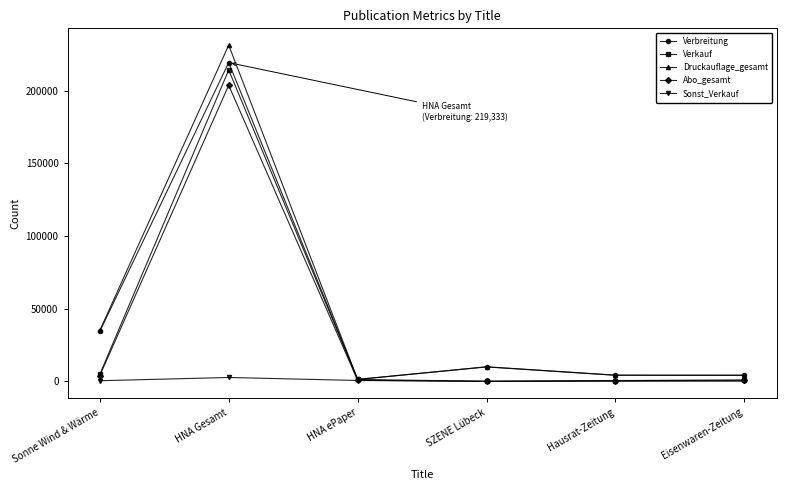

Where is Druckauflage_gesamt nearest to the value 116330?

Sonne Wind & Wärme